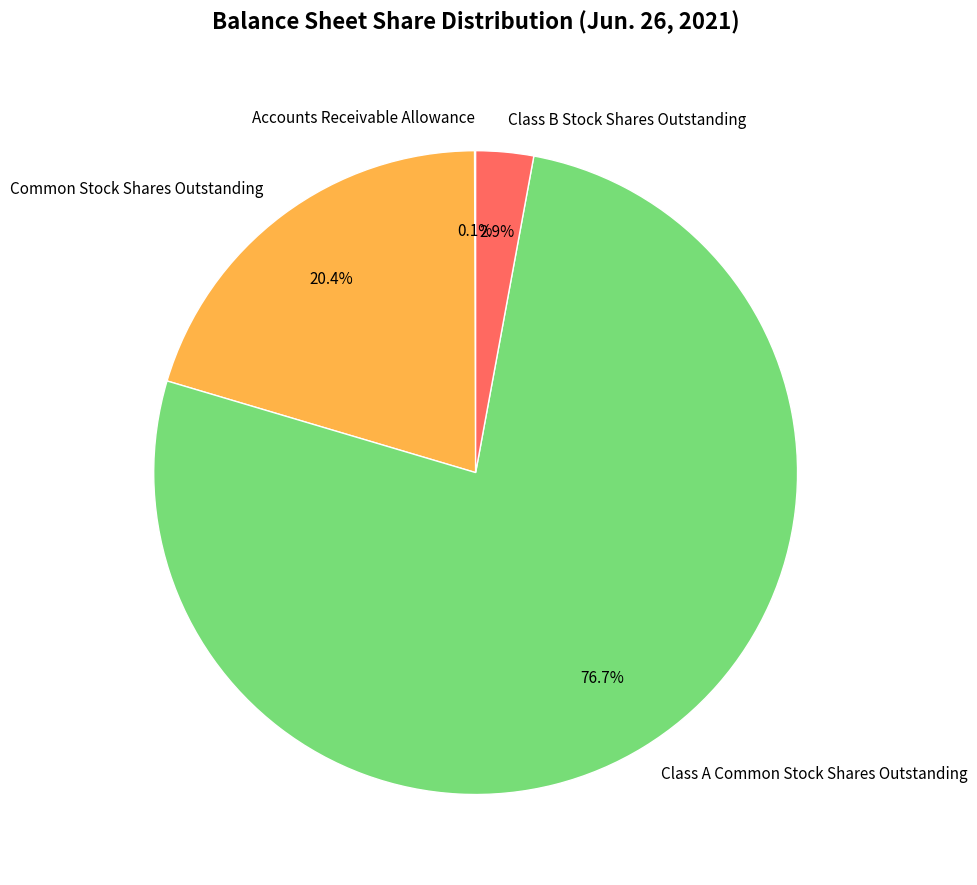

Is there a majority slice in this chart?

Yes